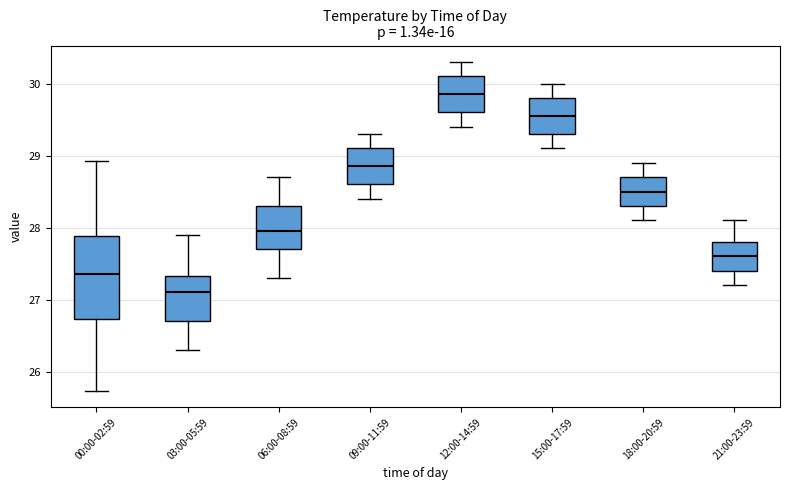

Which box has the lowest median line?

03:00-05:59